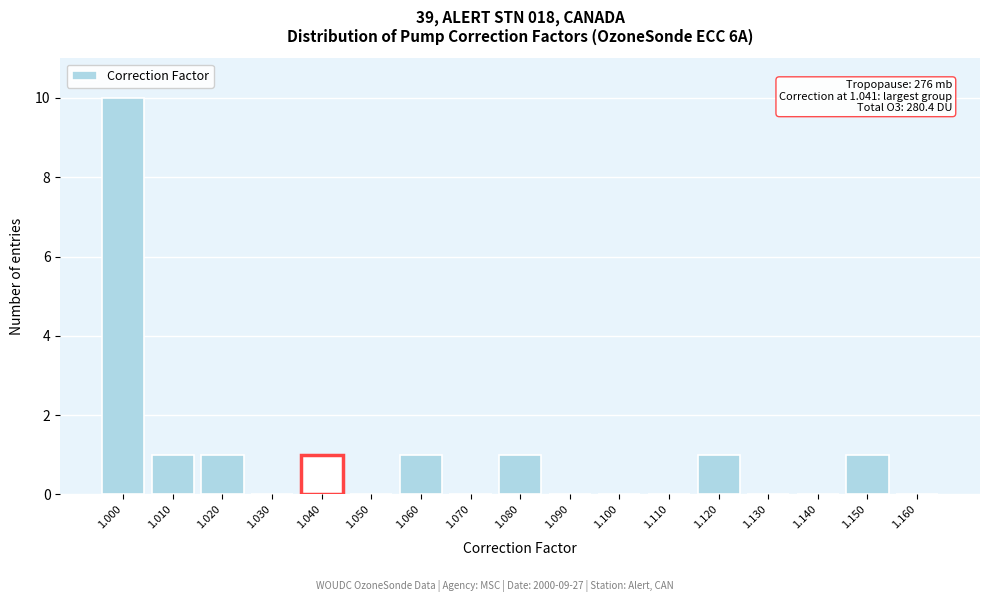

Reading left to right, what are all the values shown in this chart?

1.000=10	1.010=1	1.020=1	1.030=0	1.040=1	1.050=0	1.060=1	1.070=0	1.080=1	1.090=0	1.100=0	1.110=0	1.120=1	1.130=0	1.140=0	1.150=1	1.160=0